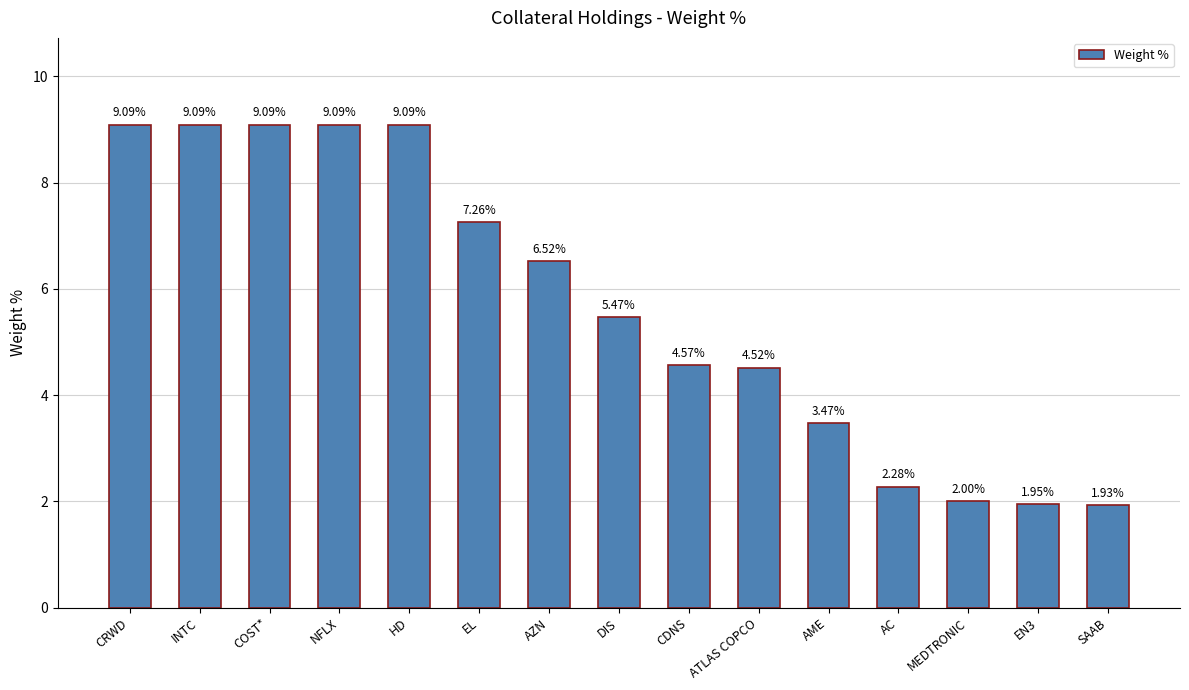

Which has a higher value, DIS or MEDTRONIC?

DIS